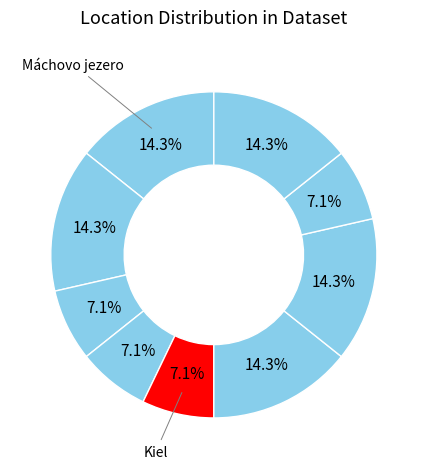

Count the number of slices in the pie.

9